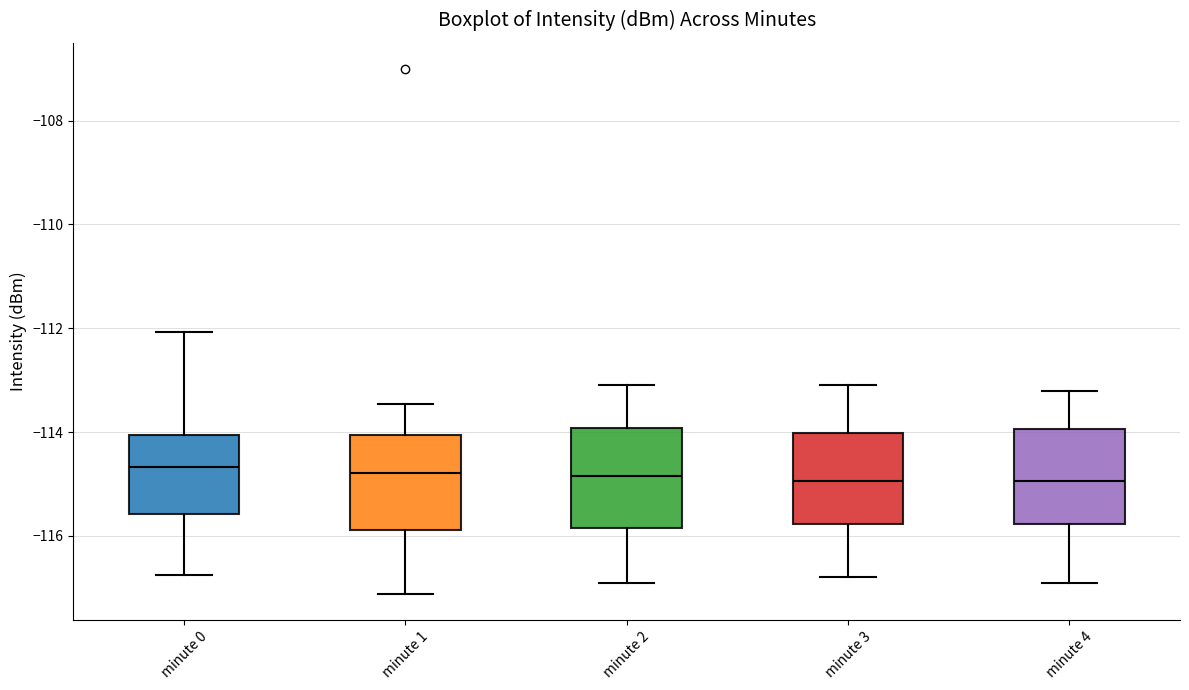

Where is the upper edge of the box for minute 4 on the y-axis? The values are not printed on the chart, so give them approximately, as read against the axis.

-114.0